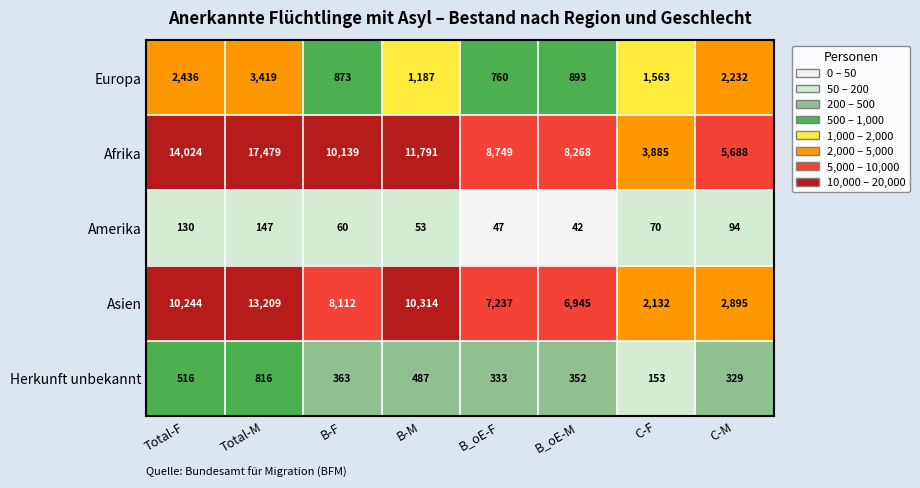

Which series has the largest total across all categories?

Afrika